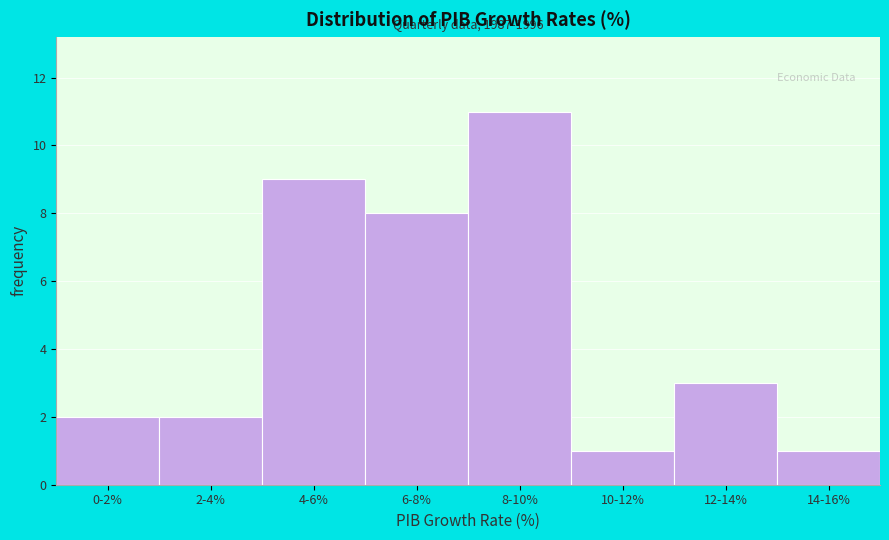

Reading left to right, list all the values displayed in this chart.

2	2	9	8	11	1	3	1